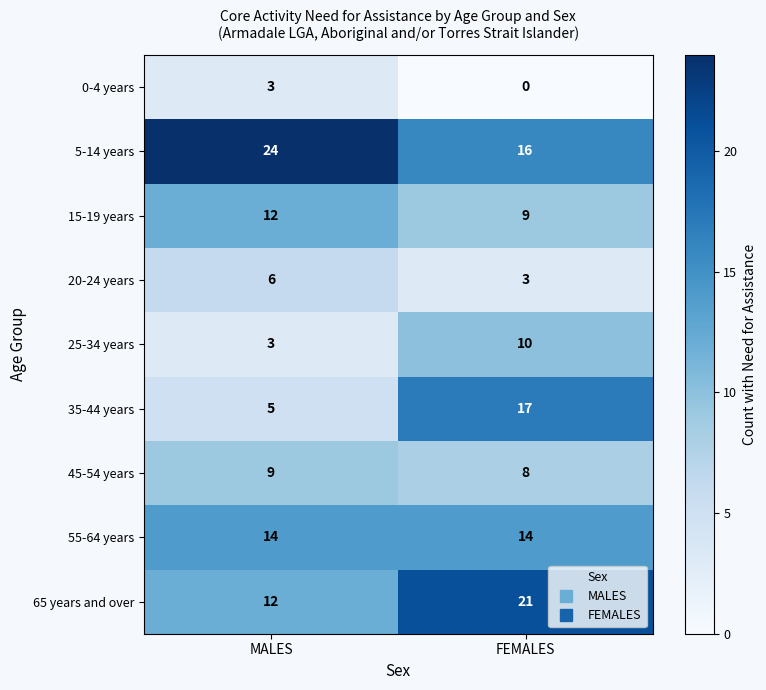

Reading right to left, transcribe all the data shown in this chart.

0-4 years: FEMALES=0	MALES=3
5-14 years: FEMALES=16	MALES=24
15-19 years: FEMALES=9	MALES=12
20-24 years: FEMALES=3	MALES=6
25-34 years: FEMALES=10	MALES=3
35-44 years: FEMALES=17	MALES=5
45-54 years: FEMALES=8	MALES=9
55-64 years: FEMALES=14	MALES=14
65 years and over: FEMALES=21	MALES=12